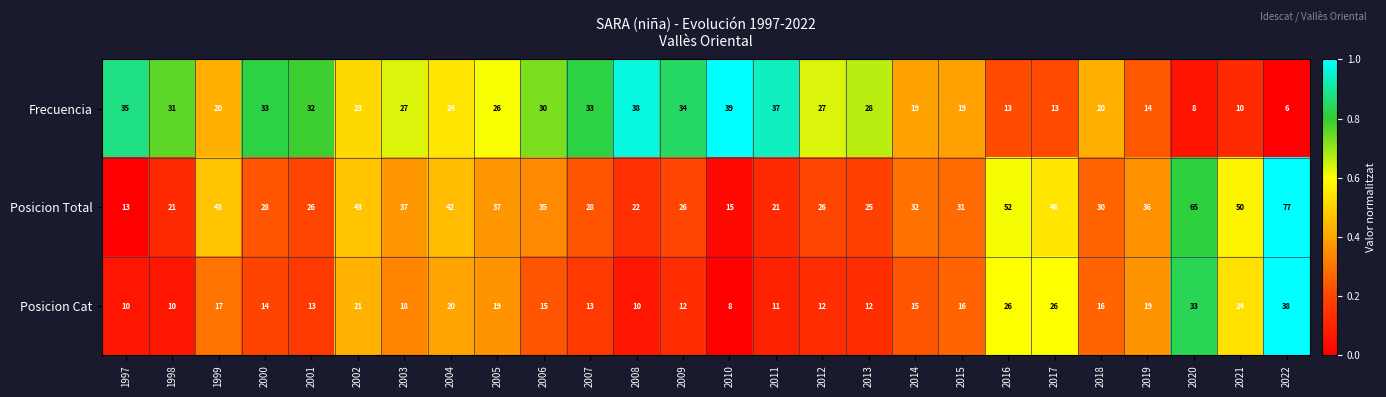

What value does the Posicion Cat series have at 2013?

12